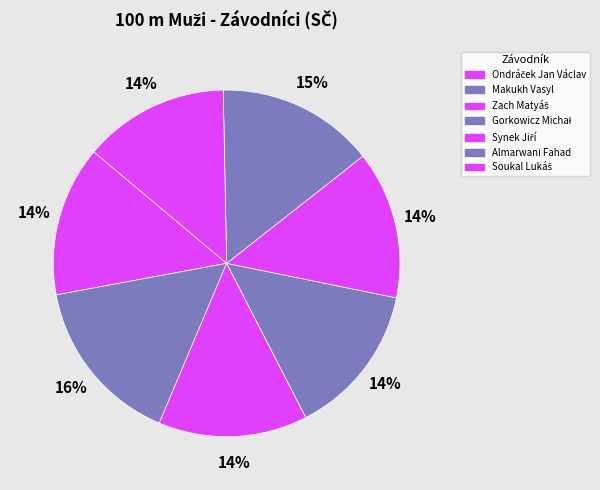

Do Almarwani Fahad and Gorkowicz Michał together represent more than half of the pie?

No